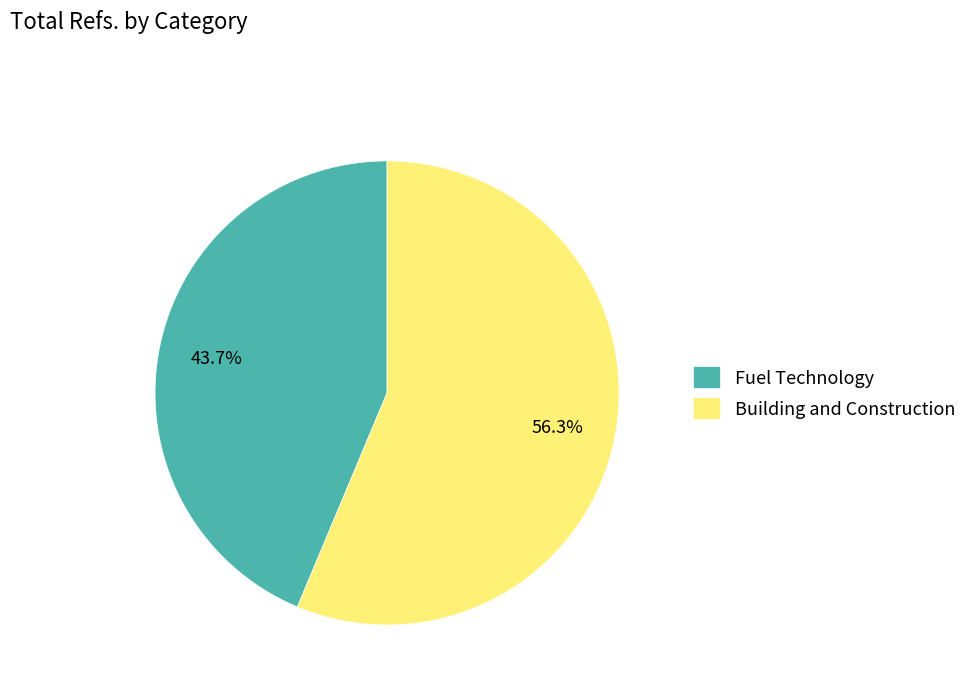

True or false: Building and Construction accounts for 56% of the total.

True